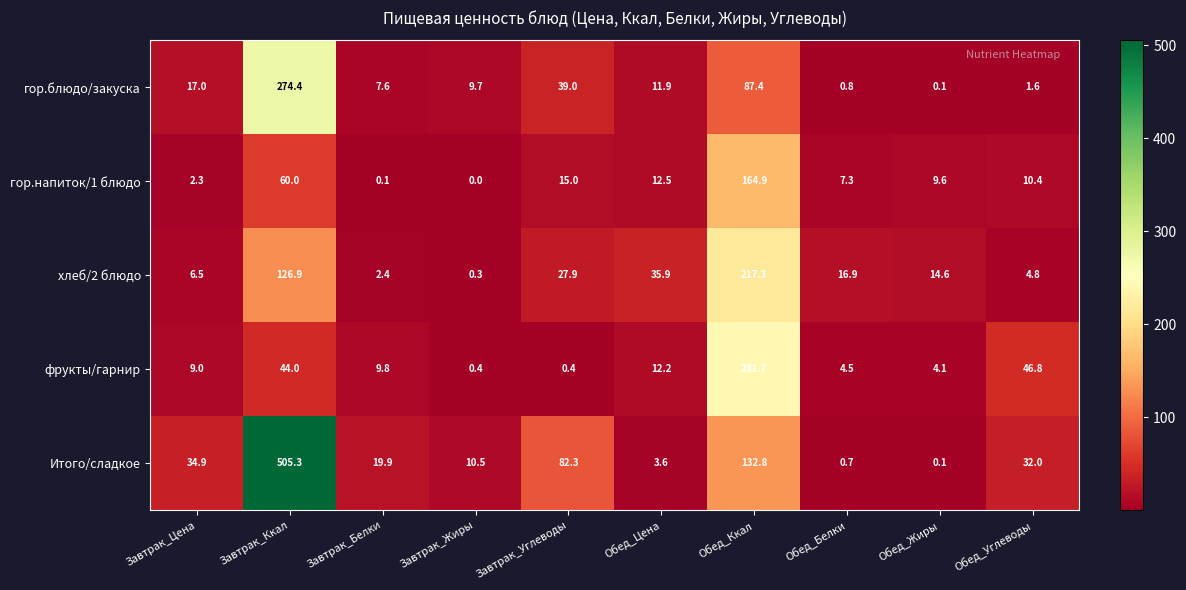

At which category does the chart reach its peak across all series?

Завтрак_Ккал